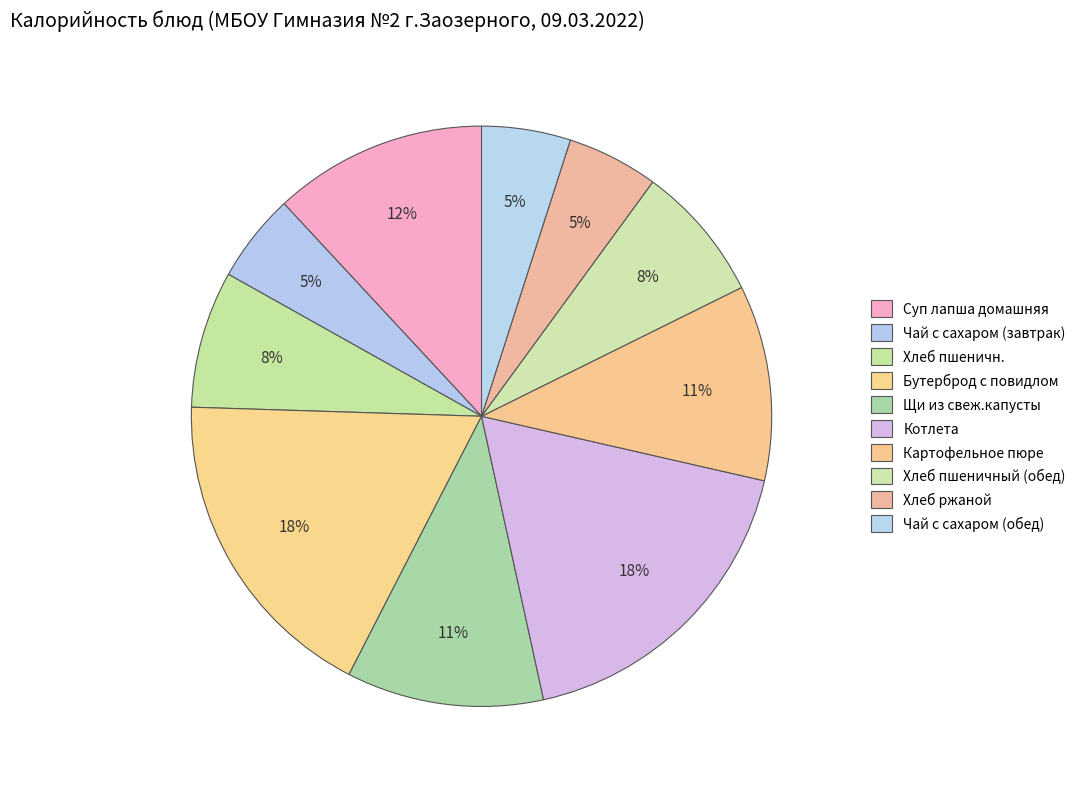

Which has a higher value, Хлеб ржаной or Хлеб пшеничн.?

Хлеб пшеничн.